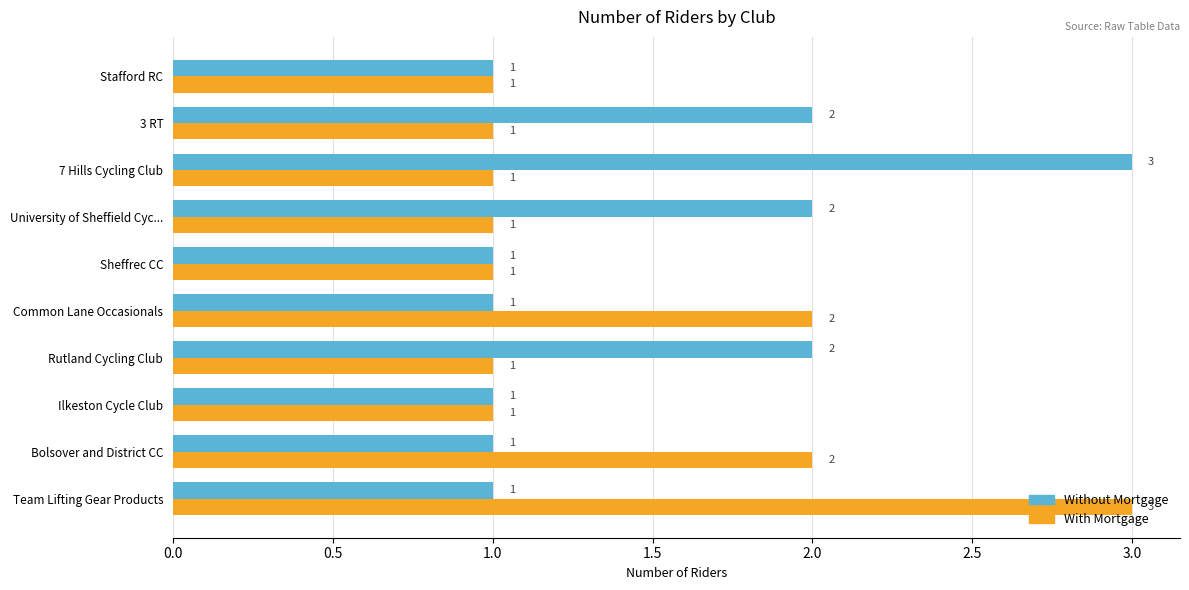

What is the sum of the Without Mortgage values at 7 Hills Cycling Club and Ilkeston Cycle Club?

4